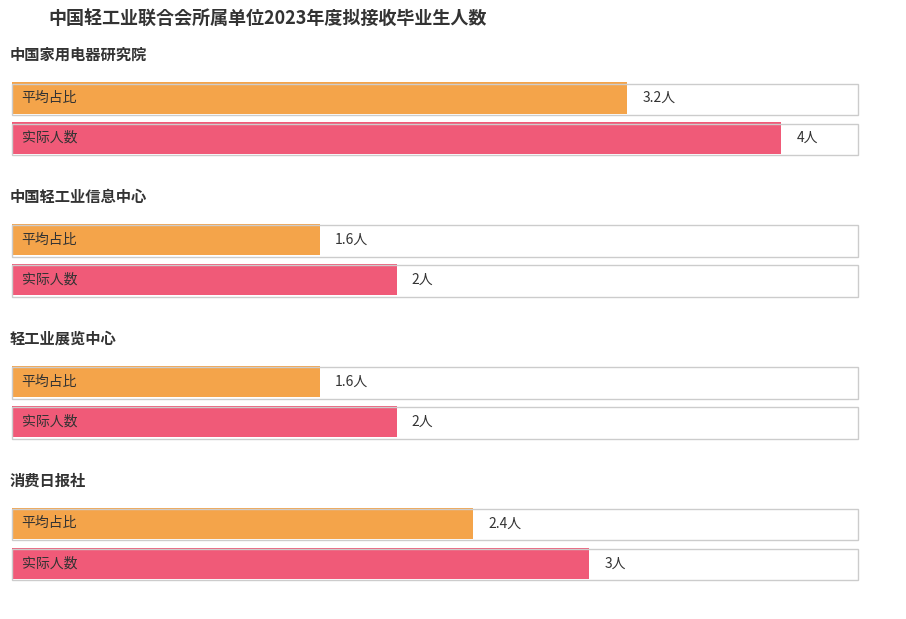

What position from the left is 轻工业展览中心?

3